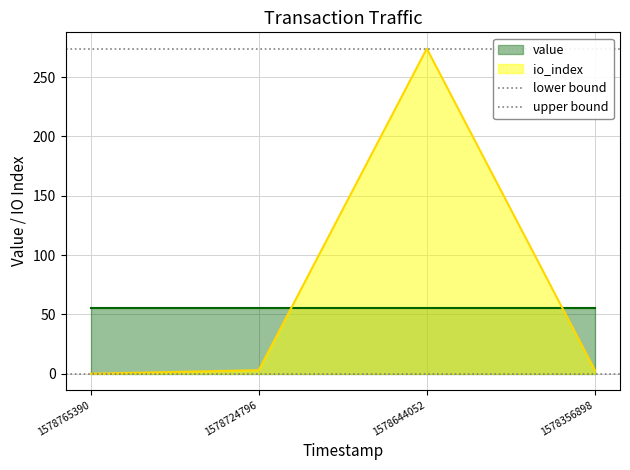

True or false: io_index has a value of 3 at 1578724796.

True